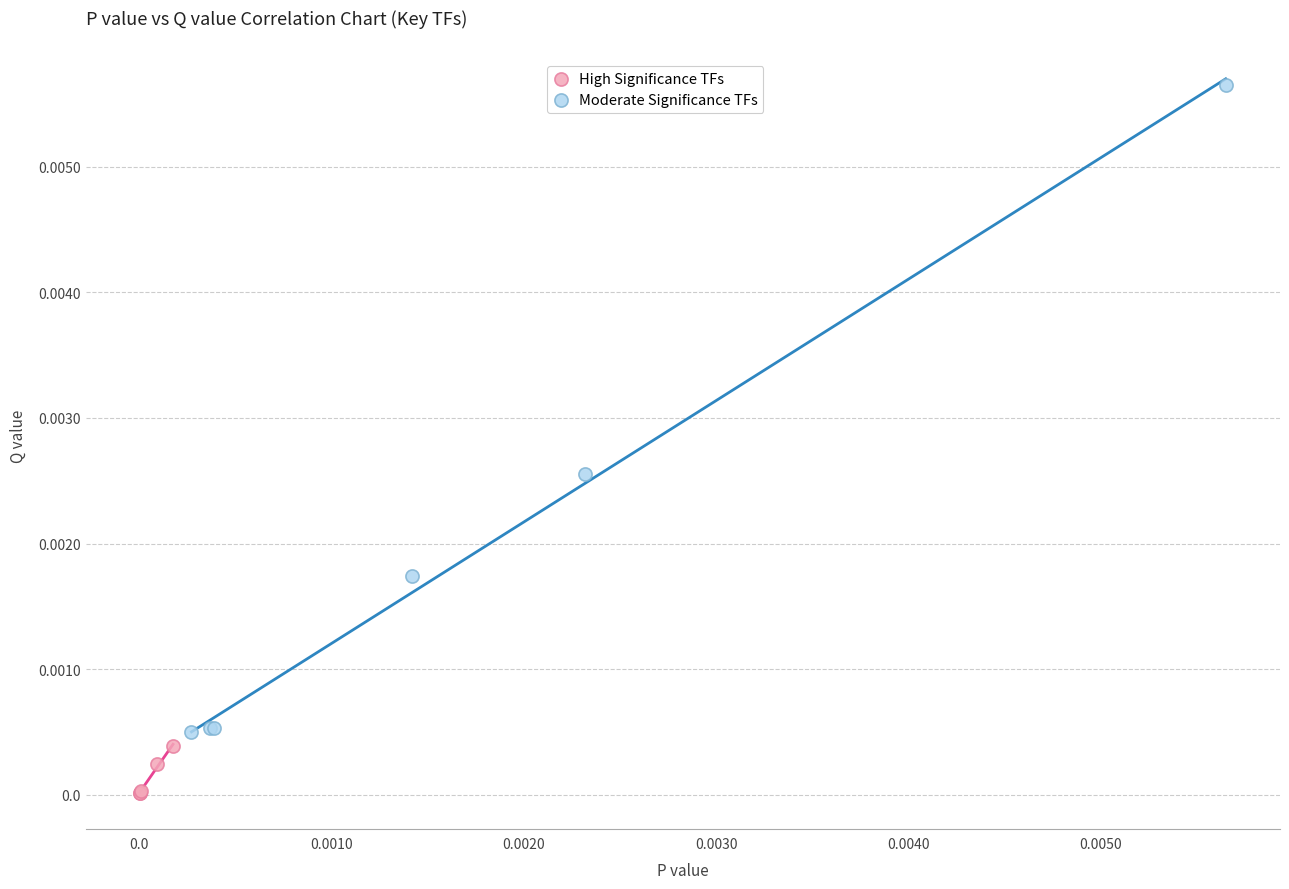

What are all the series names shown in the legend?

High Significance TFs, Moderate Significance TFs